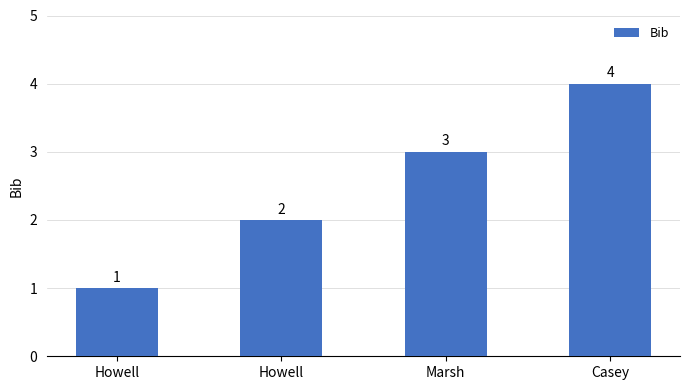

How many distinct data groups are displayed?

1